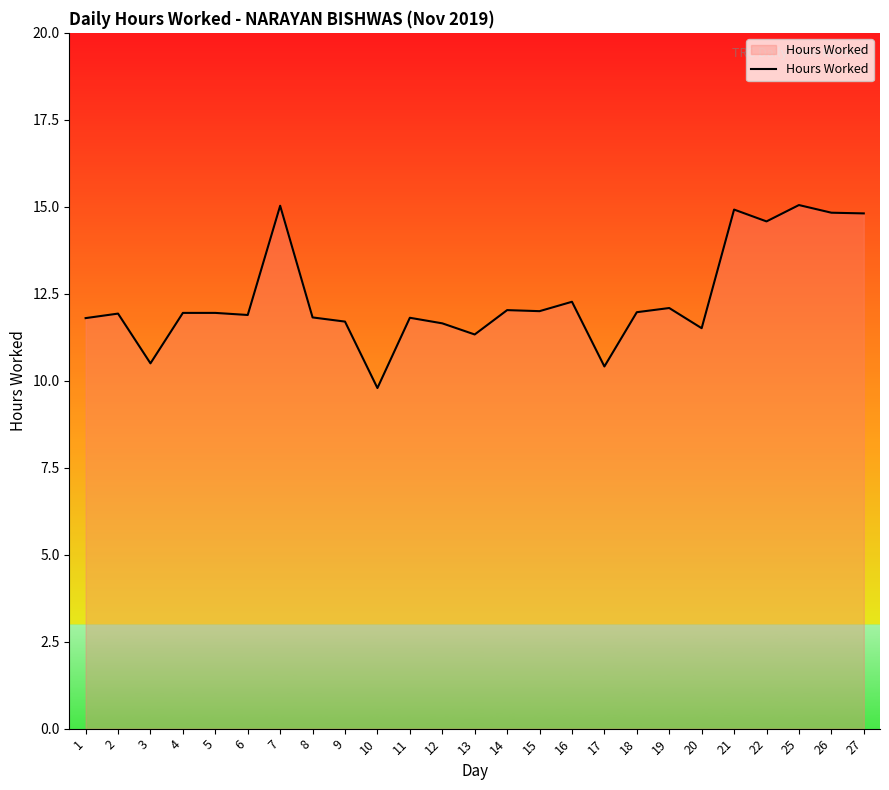

What is the difference between the maximum and minimum values?

5.3